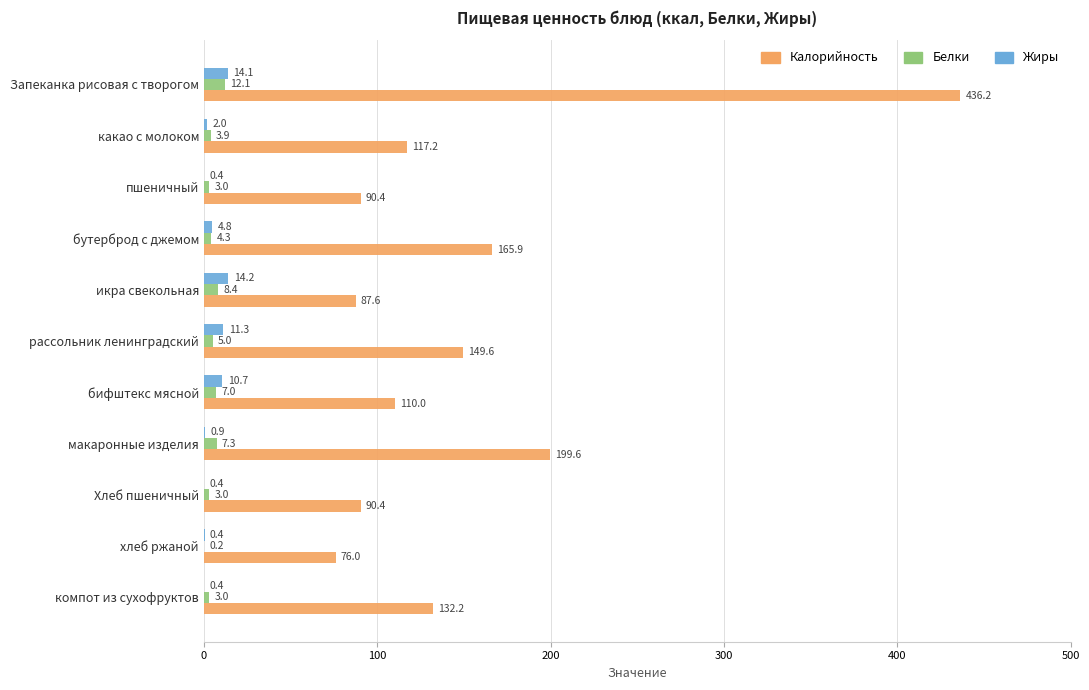

Which category has the highest value in the Белки series?

Запеканка рисовая с творогом